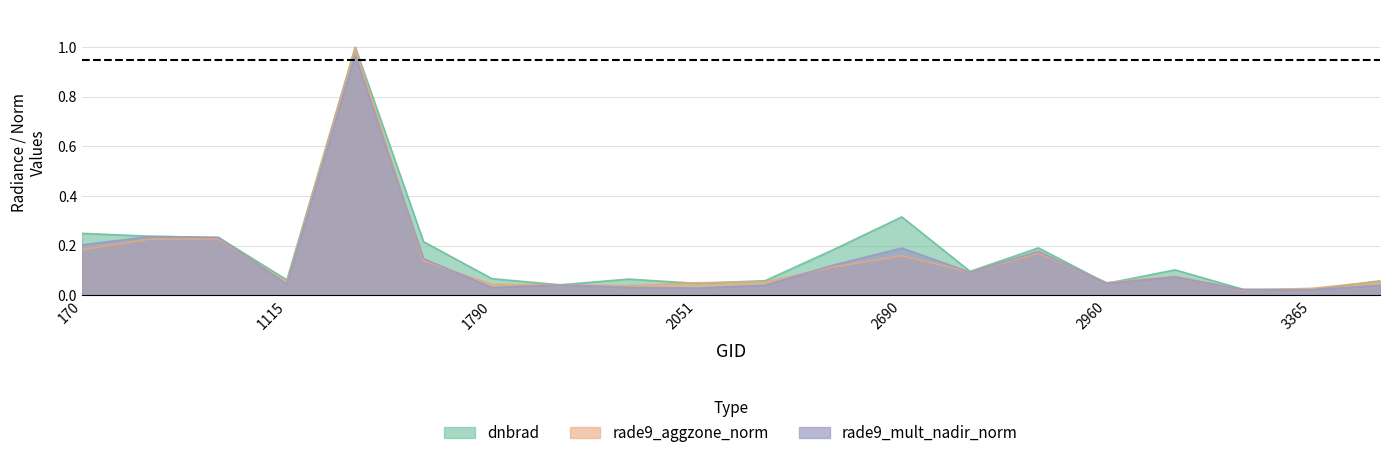

What is the total value across all series at 2213?

0.2